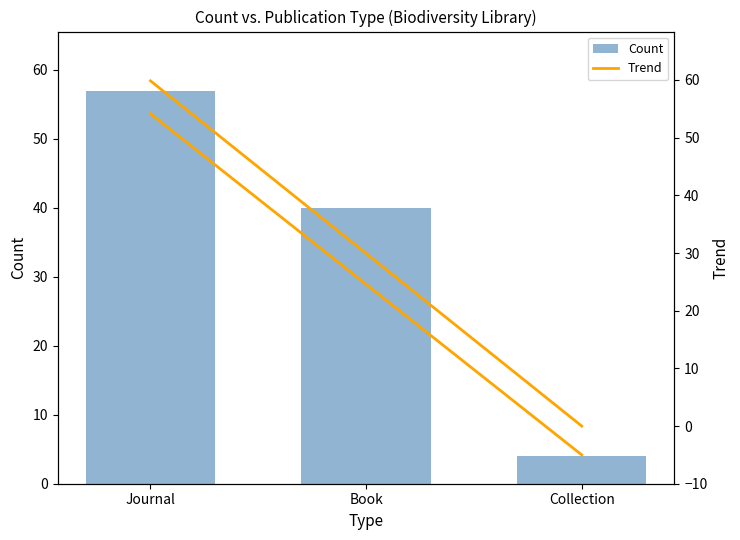

Read the Trend value at Book.

29.9